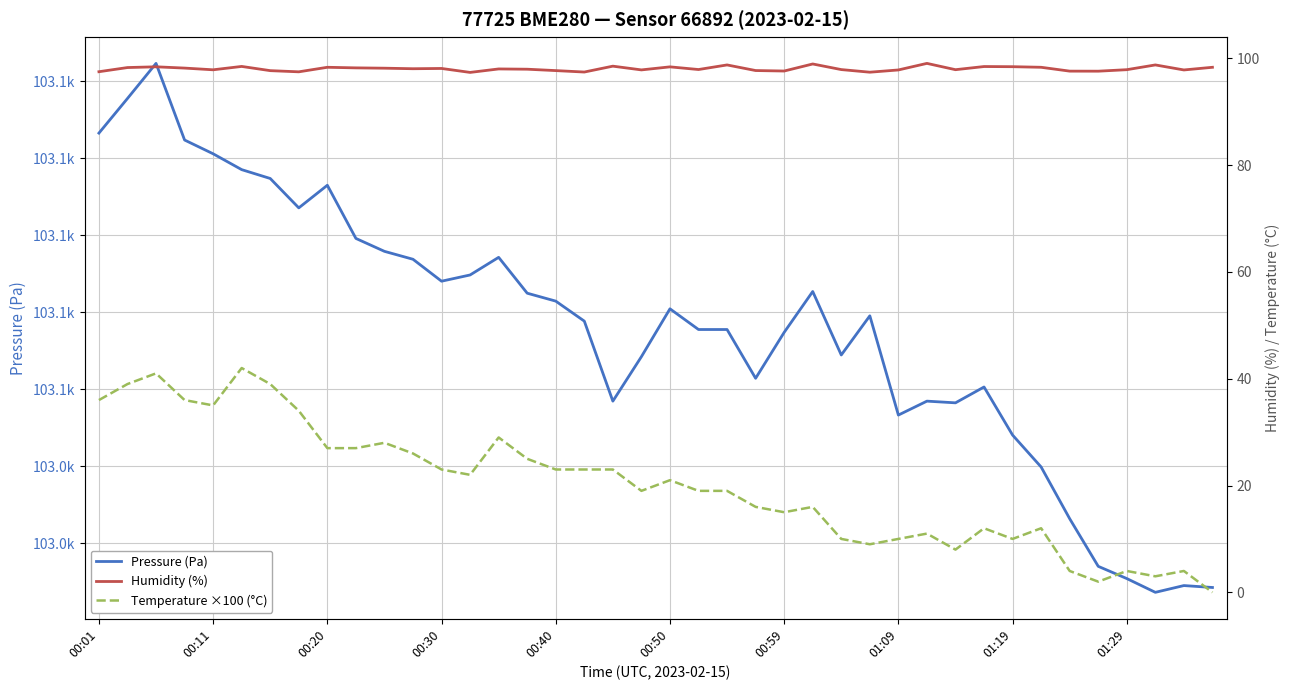

What position from the left is 01:29?

37